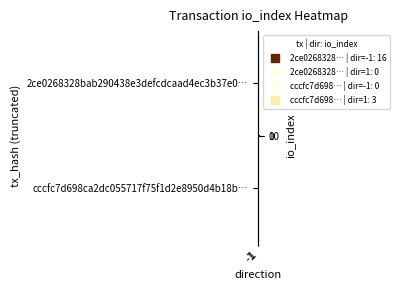

At which category is the sum across all series the highest?

-1